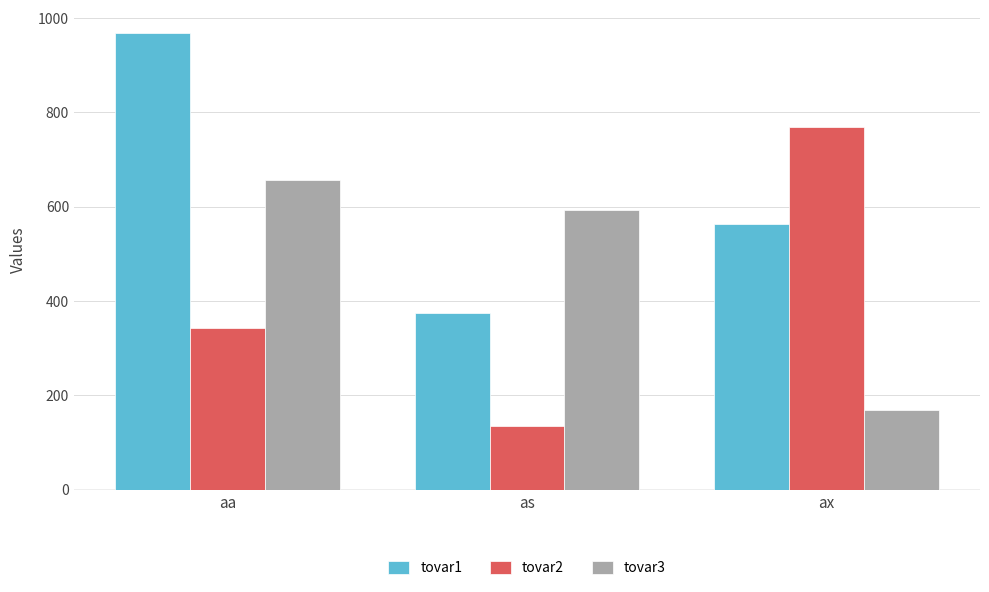

How many categories are shown in the chart?

3